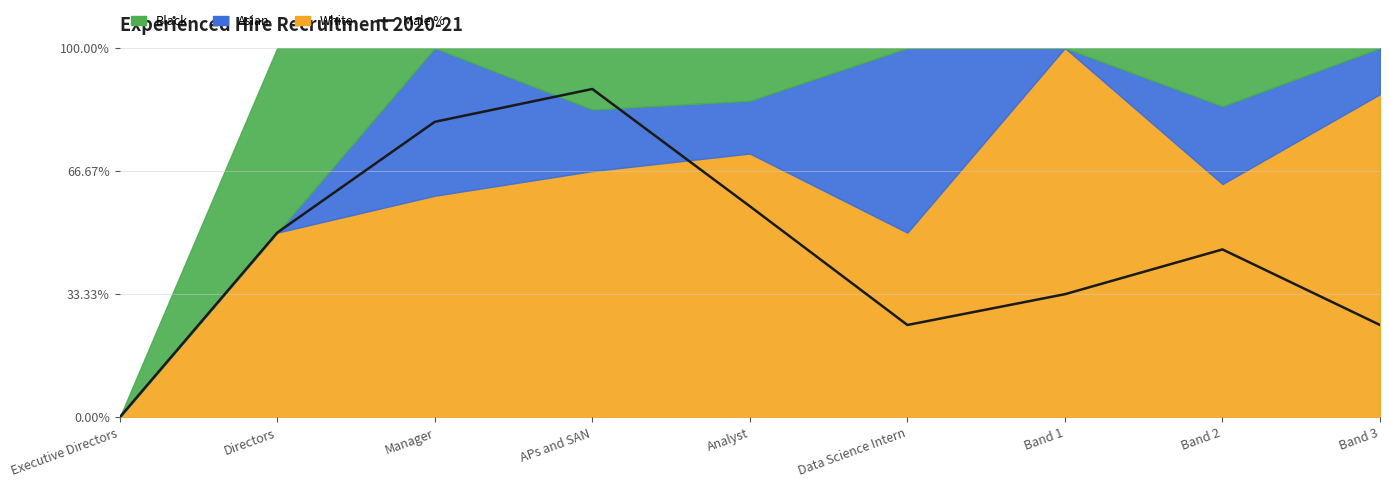

What is the difference between the maximum and second lowest values?

63.9